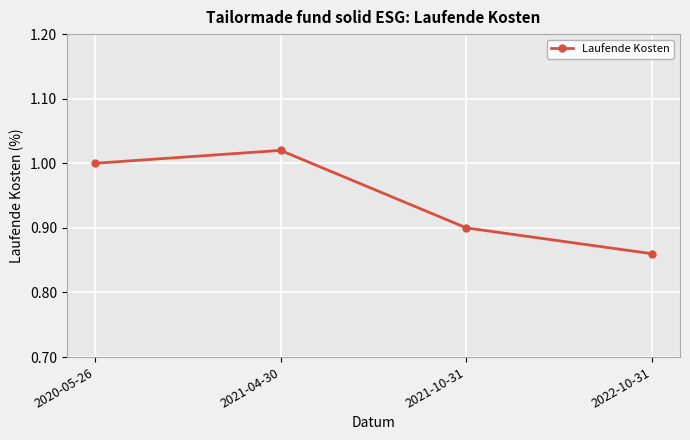

What is the difference between the second highest and second lowest values?

0.1